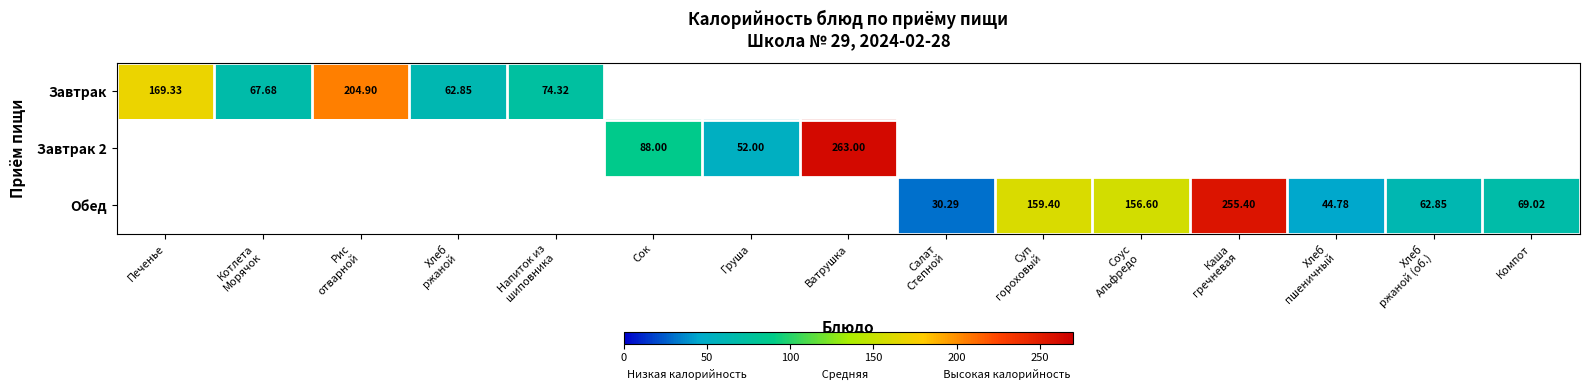

At which category is the sum across all series the highest?

Ватрушка